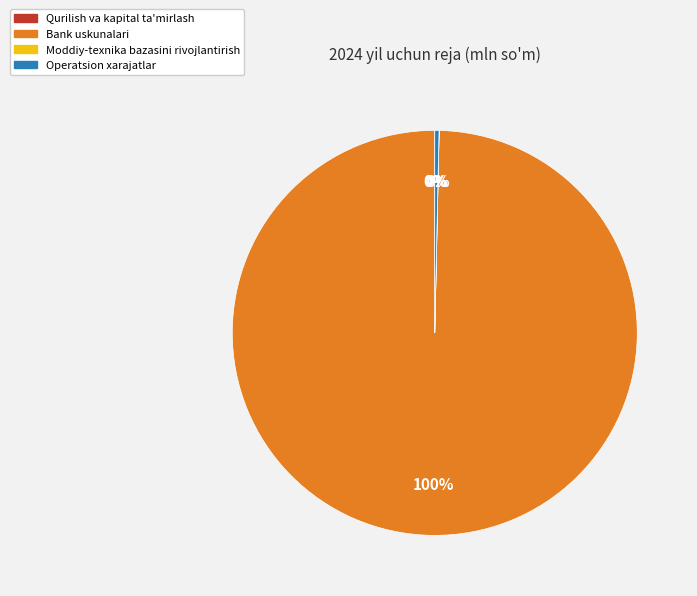

Which category has the biggest portion of the pie?

Bank uskunalari